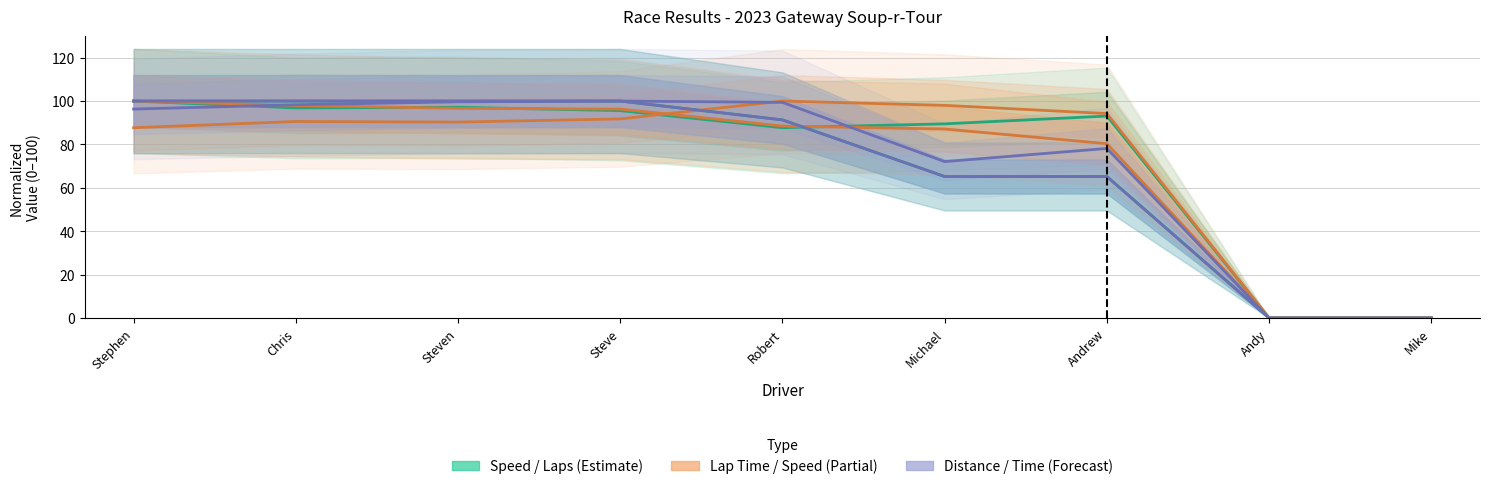

Rank the categories by Average Speed value from highest to lowest.

Stephen, Chris, Steven, Steve, Robert, Michael, Andrew, Andy, Mike